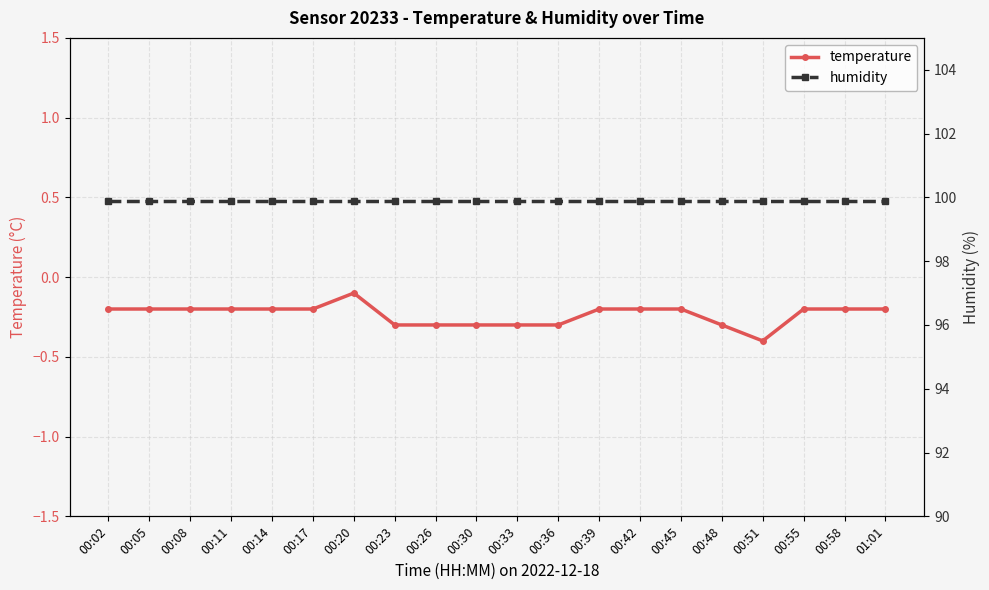

Does the chart display data point markers on the line(s)?

Yes